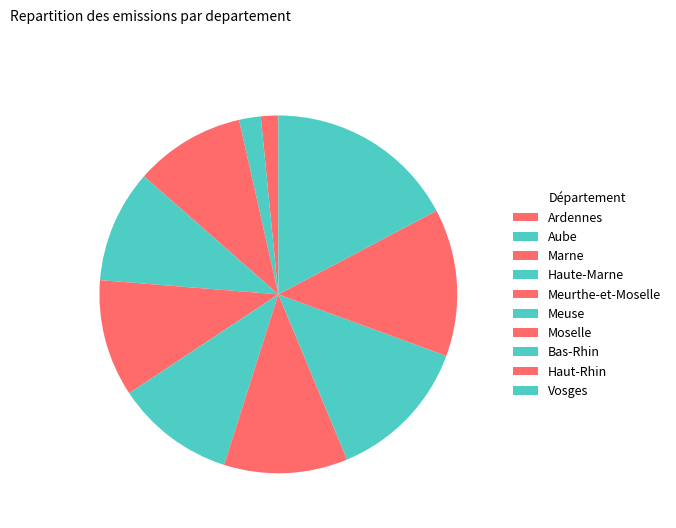

How many segments does this pie chart have?

10